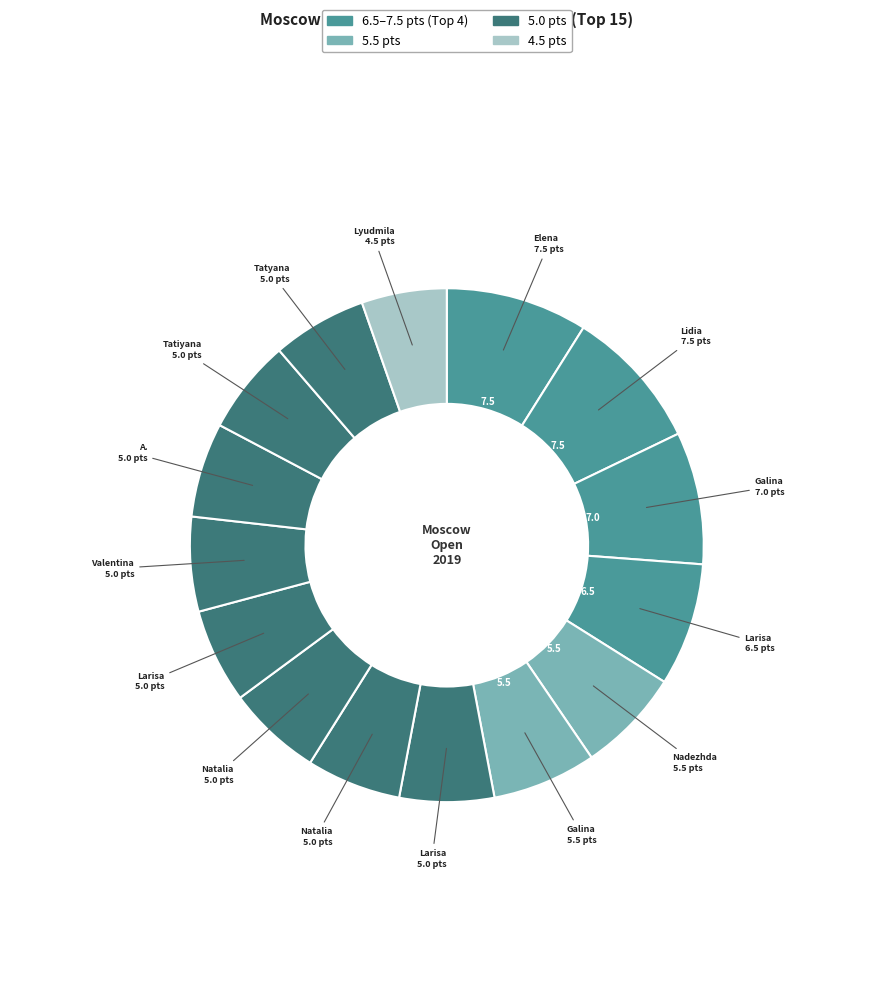

How many slices are in this pie chart?

15